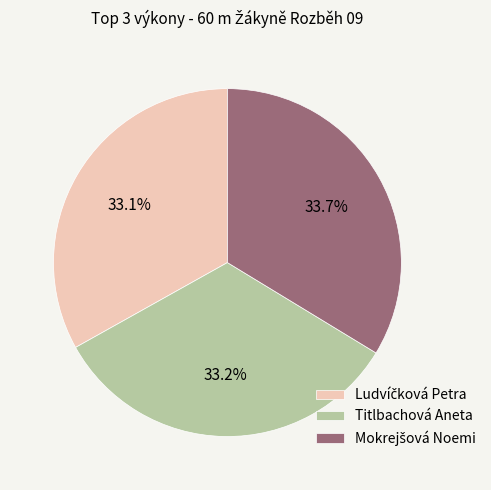

Does Titlbachová Aneta account for over 50% of the chart?

No